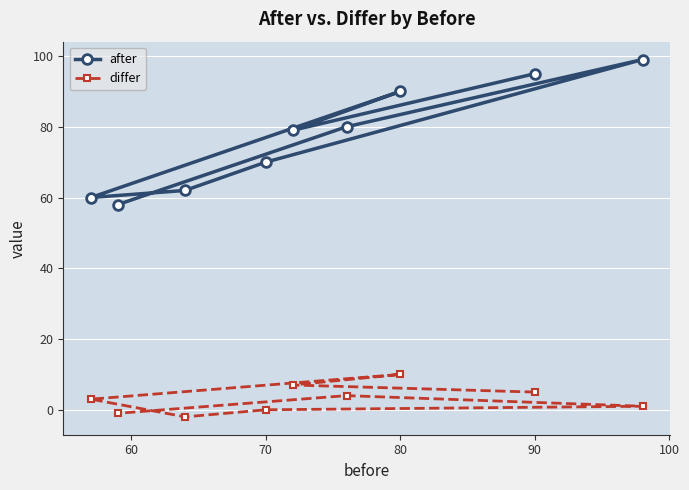

Is it true that differ equals 5 at 90?

True